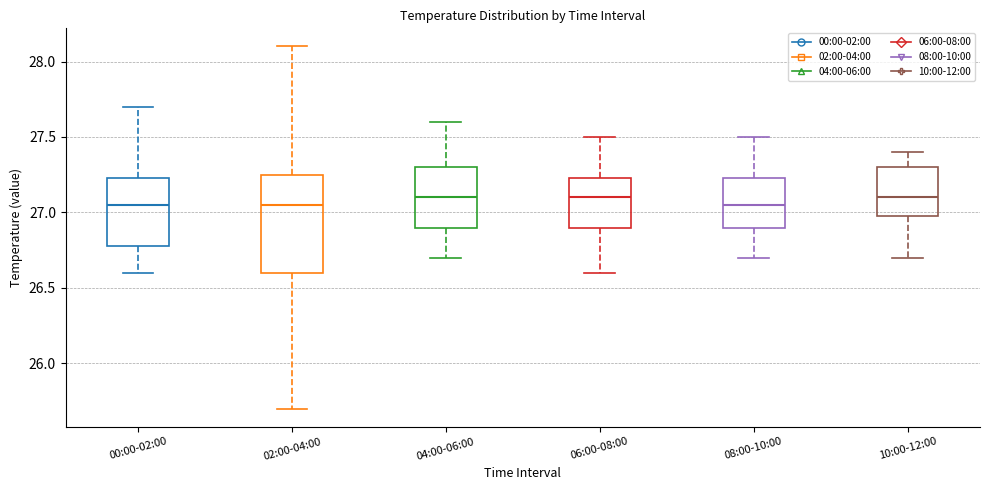

Reading left to right, read every box against the y-axis: the position of its median line, the range the box covers, and the ends of its whiskers. The values are not printed on the chart, so give them approximately, as read against the axis.

00:00-02:00: median 27.05, box 26.80 to 27.25, whiskers 26.60 to 27.70
02:00-04:00: median 27.05, box 26.60 to 27.25, whiskers 25.70 to 28.10
04:00-06:00: median 27.10, box 26.90 to 27.30, whiskers 26.70 to 27.60
06:00-08:00: median 27.10, box 26.90 to 27.25, whiskers 26.60 to 27.50
08:00-10:00: median 27.05, box 26.90 to 27.25, whiskers 26.70 to 27.50
10:00-12:00: median 27.10, box 27.00 to 27.30, whiskers 26.70 to 27.40